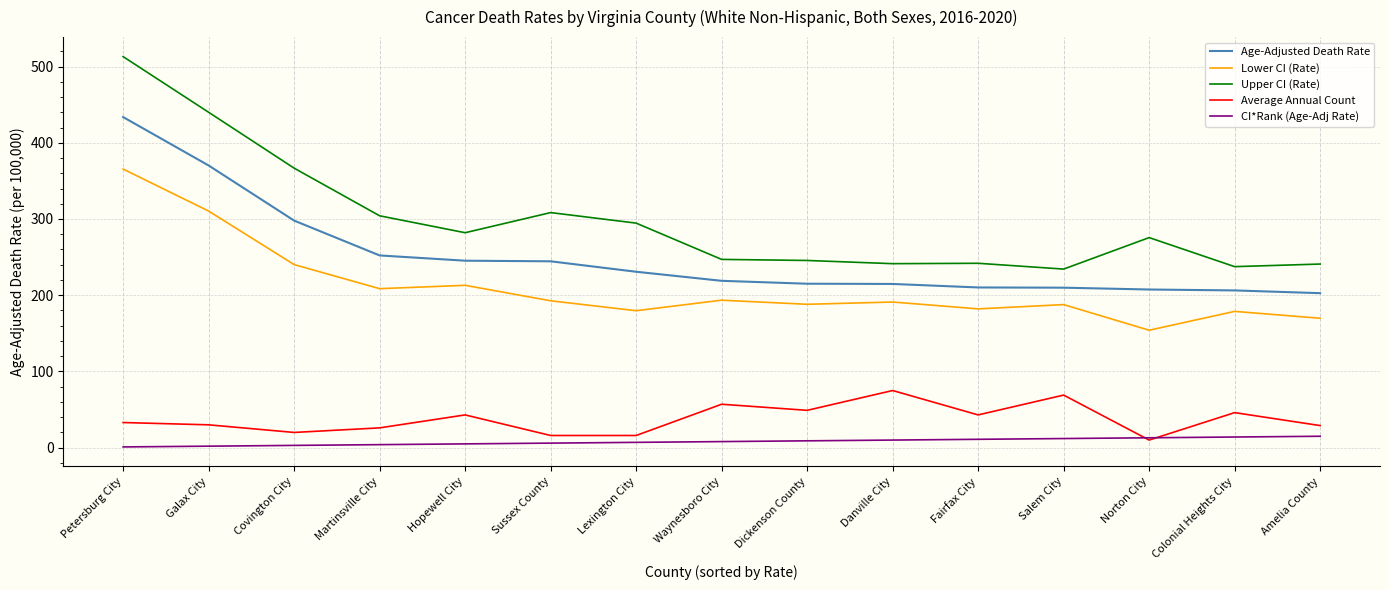

What is the difference between the Lower CI (Rate) values at Amelia County and Petersburg City?

195.7